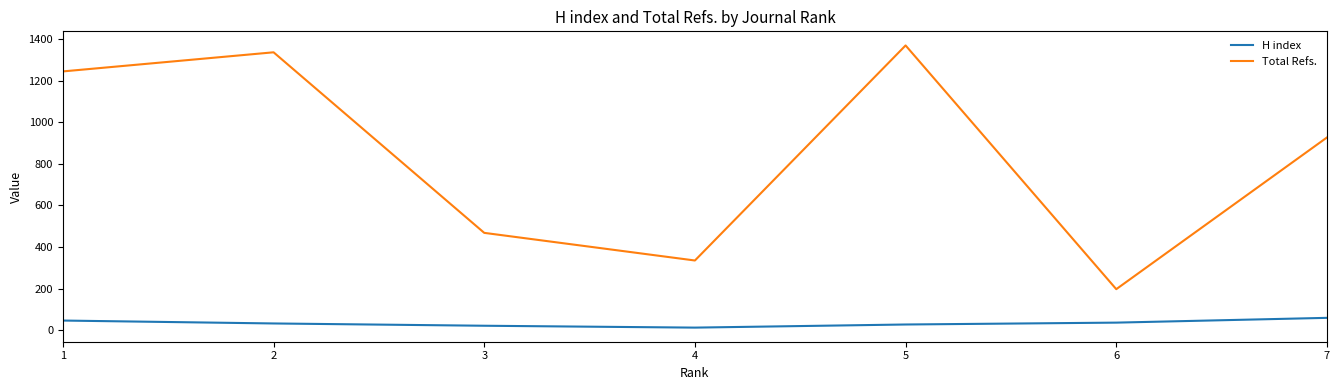

True or false: Total Refs. and H index intersect in this chart.

False